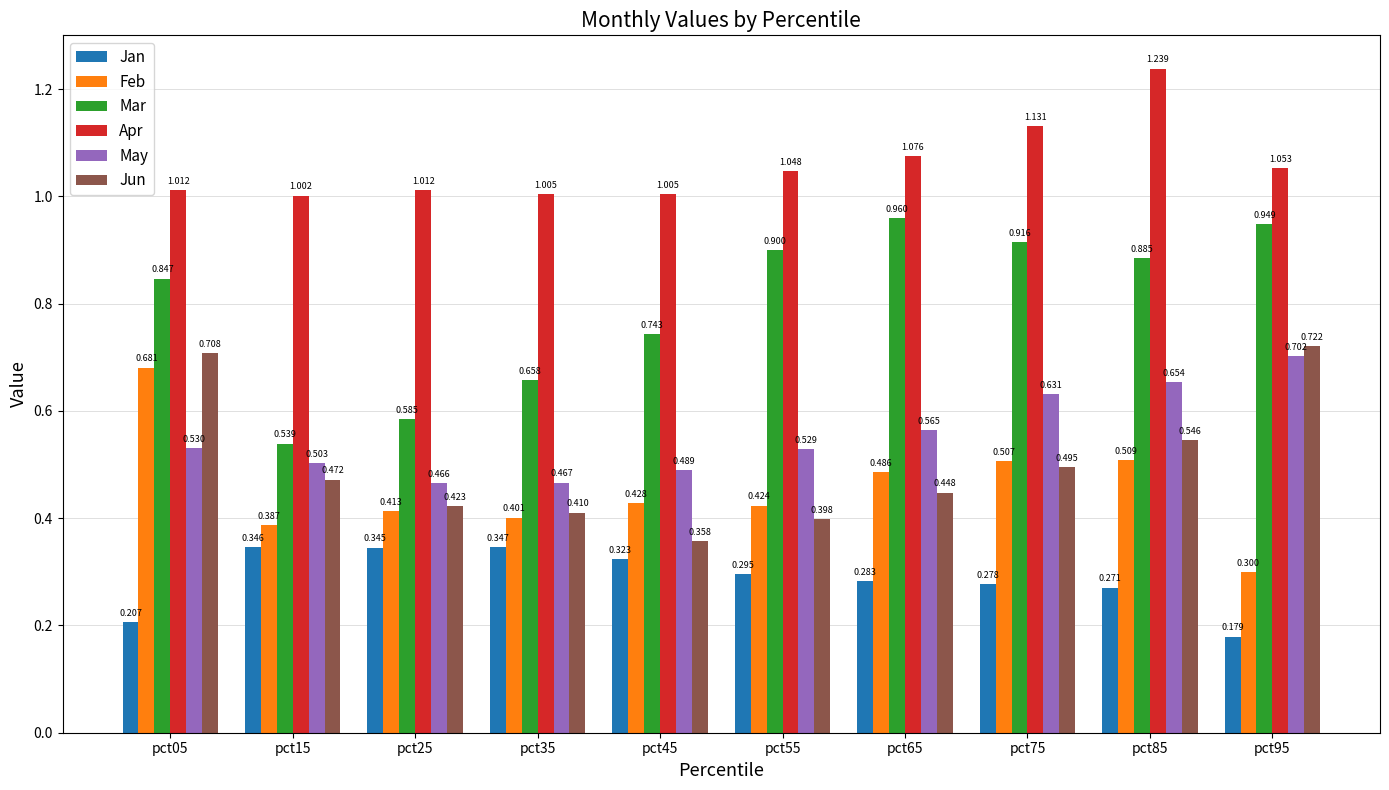

What is the average value of the Jan series?

0.3